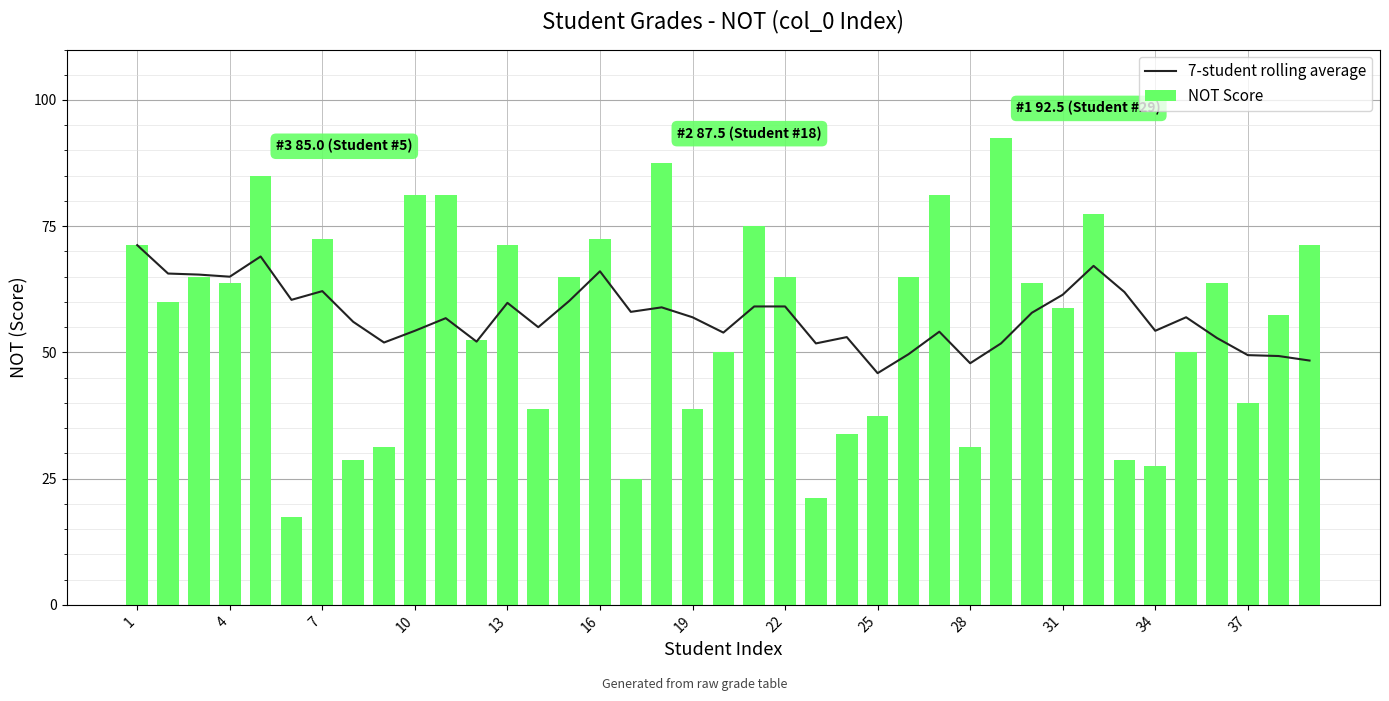

What is the minimum value for NOT Score?

17.5